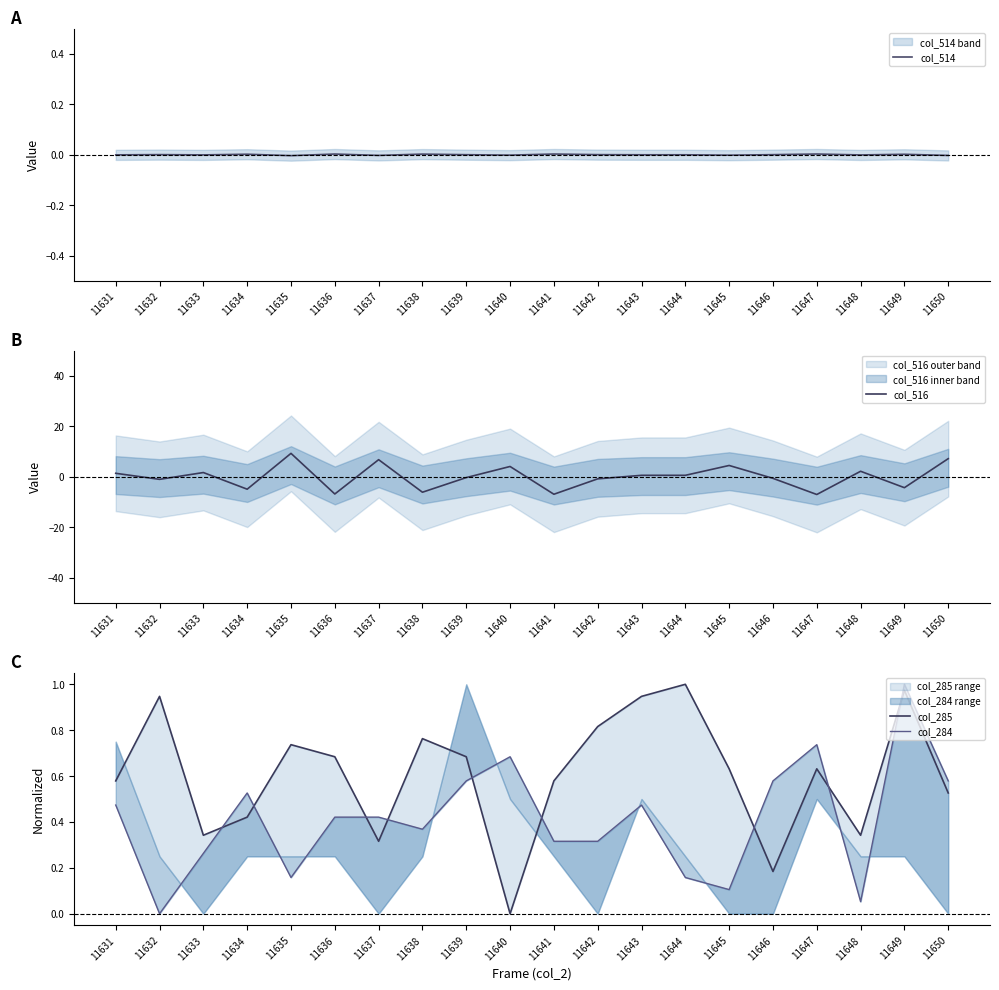

Is the value of col_516 at 11634 greater than the value of col_284 at 11649?

No